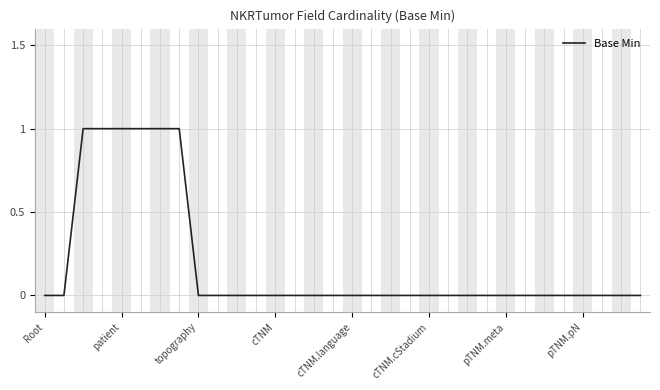

How many lines are shown in the chart?

1